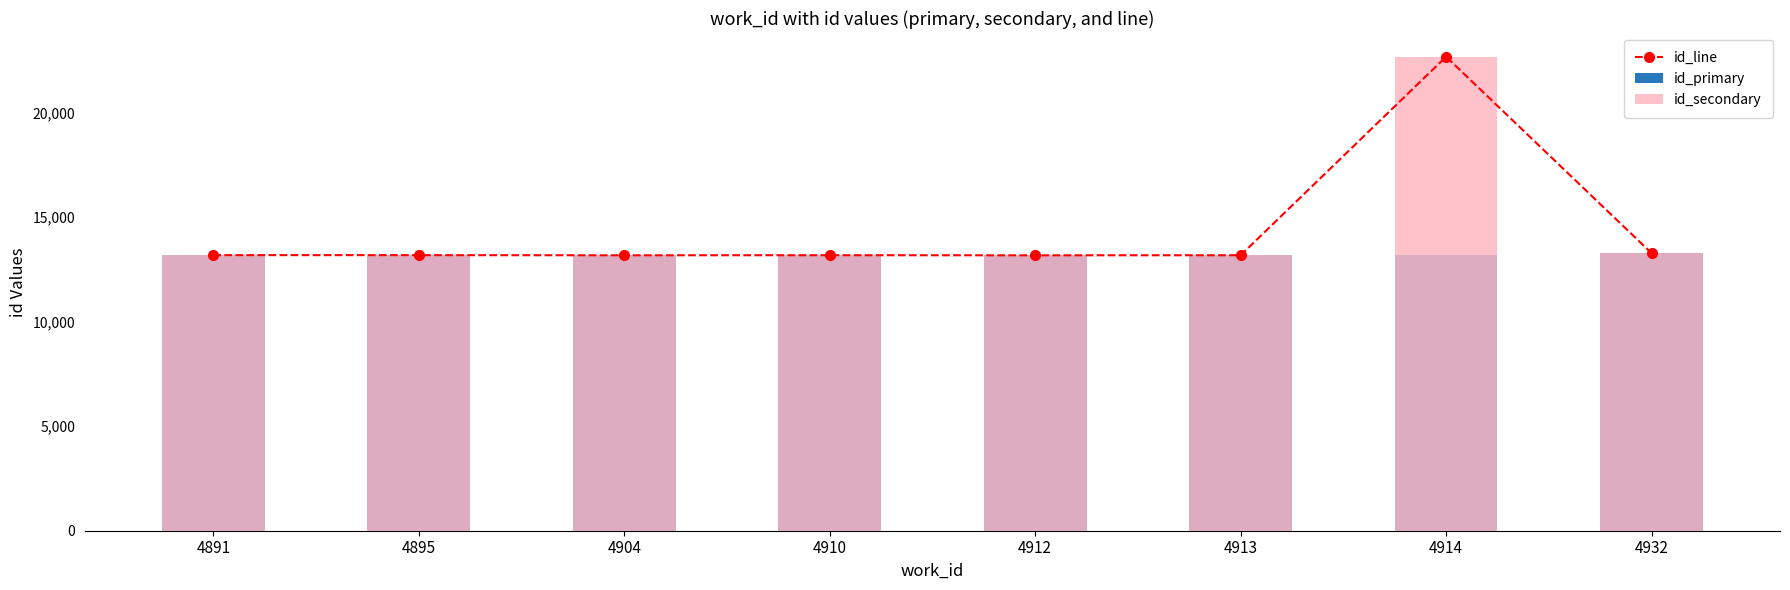

Which series has the largest total across all categories?

id_secondary